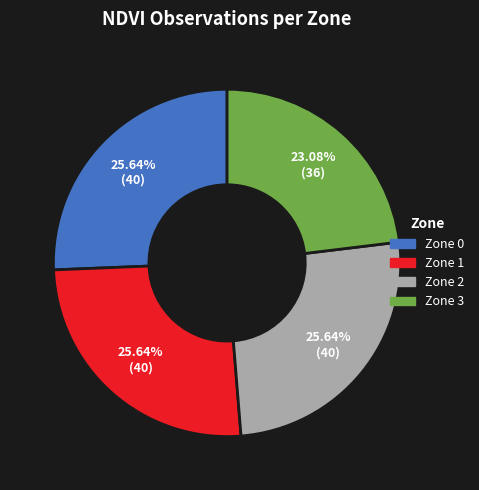

Is it true that Zone 2 is 26% of the pie?

True